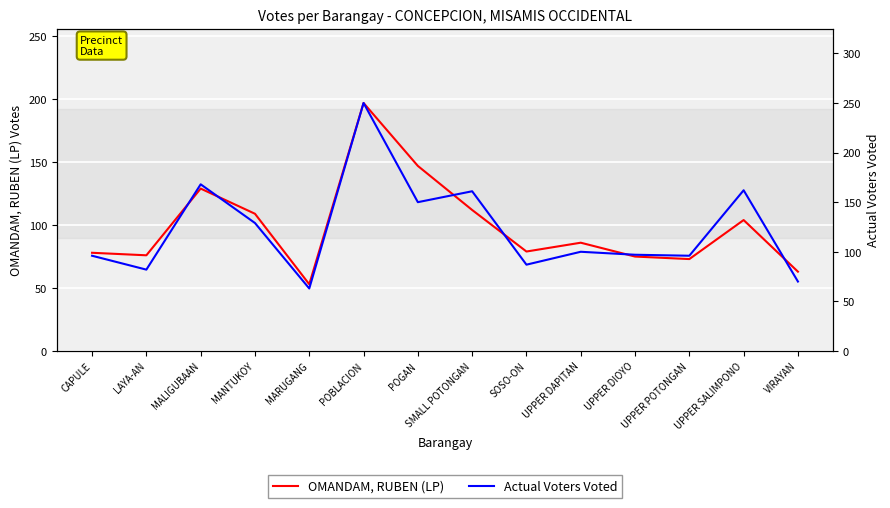

What is the smallest value displayed?

53